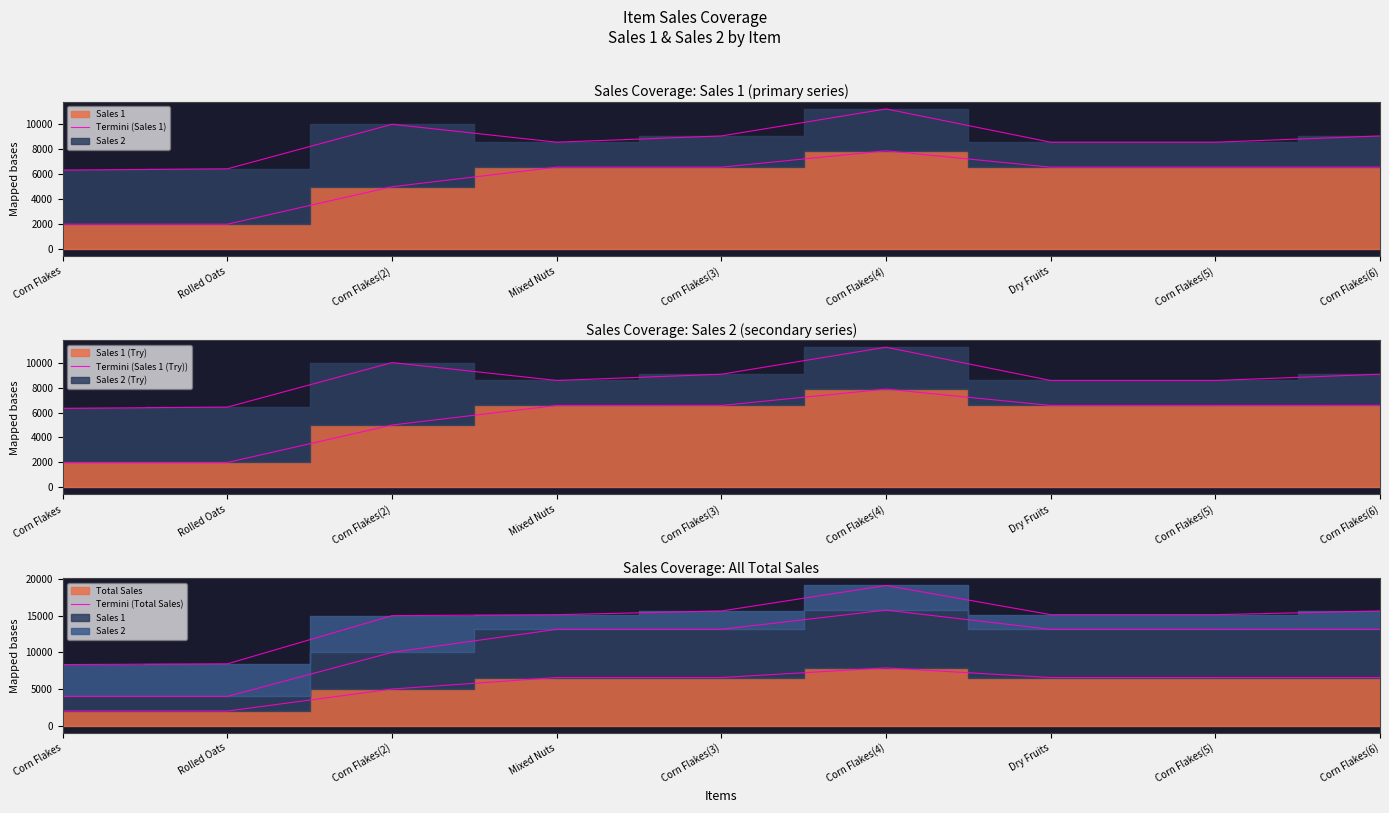

Which series has the largest total across all categories?

Termini (Sales 1)